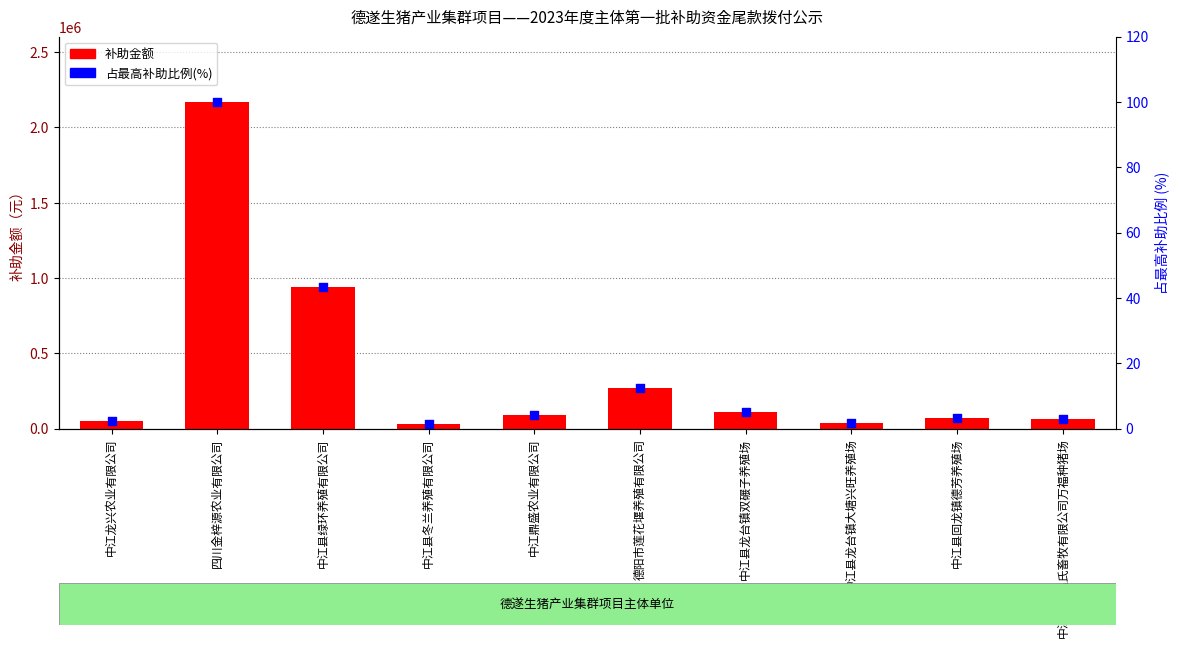

Is the value of 占最高补助比例(%) at 中江县冬兰养殖有限公司 greater than the value of 补助金额 at 中江县冬兰养殖有限公司?

No